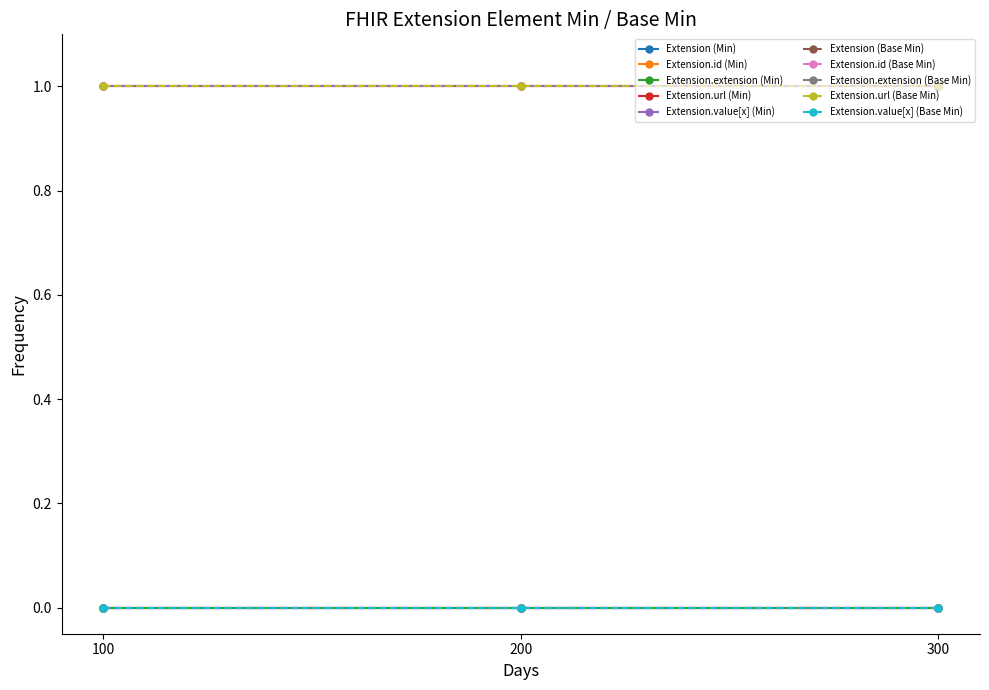

Is this an area chart (filled region under the line)?

No